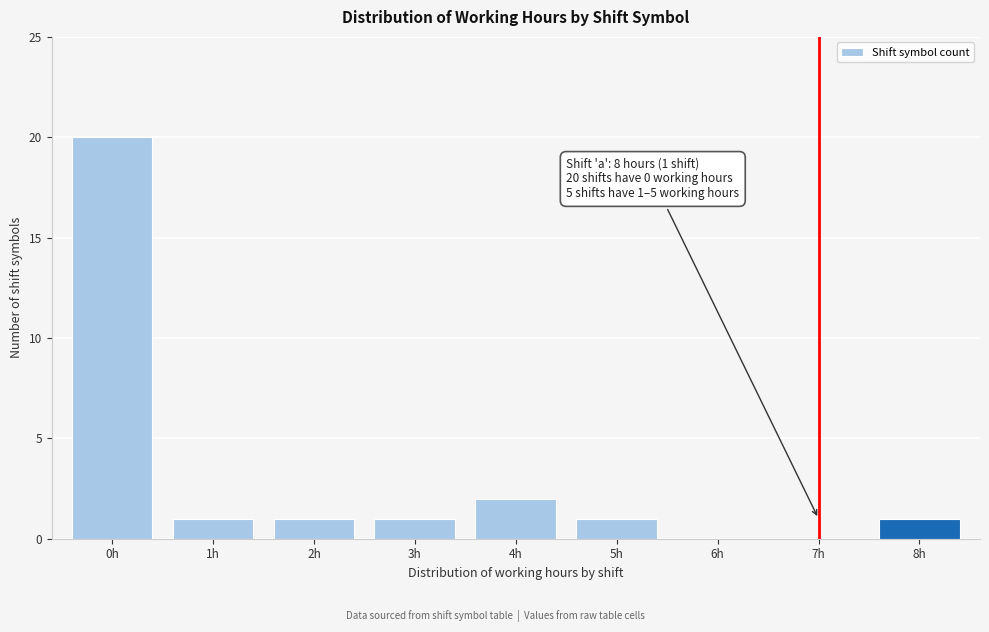

Reading left to right, what are all the values shown in this chart?

0h=20	1h=1	2h=1	3h=1	4h=2	5h=1	6h=0	7h=0	8h=1